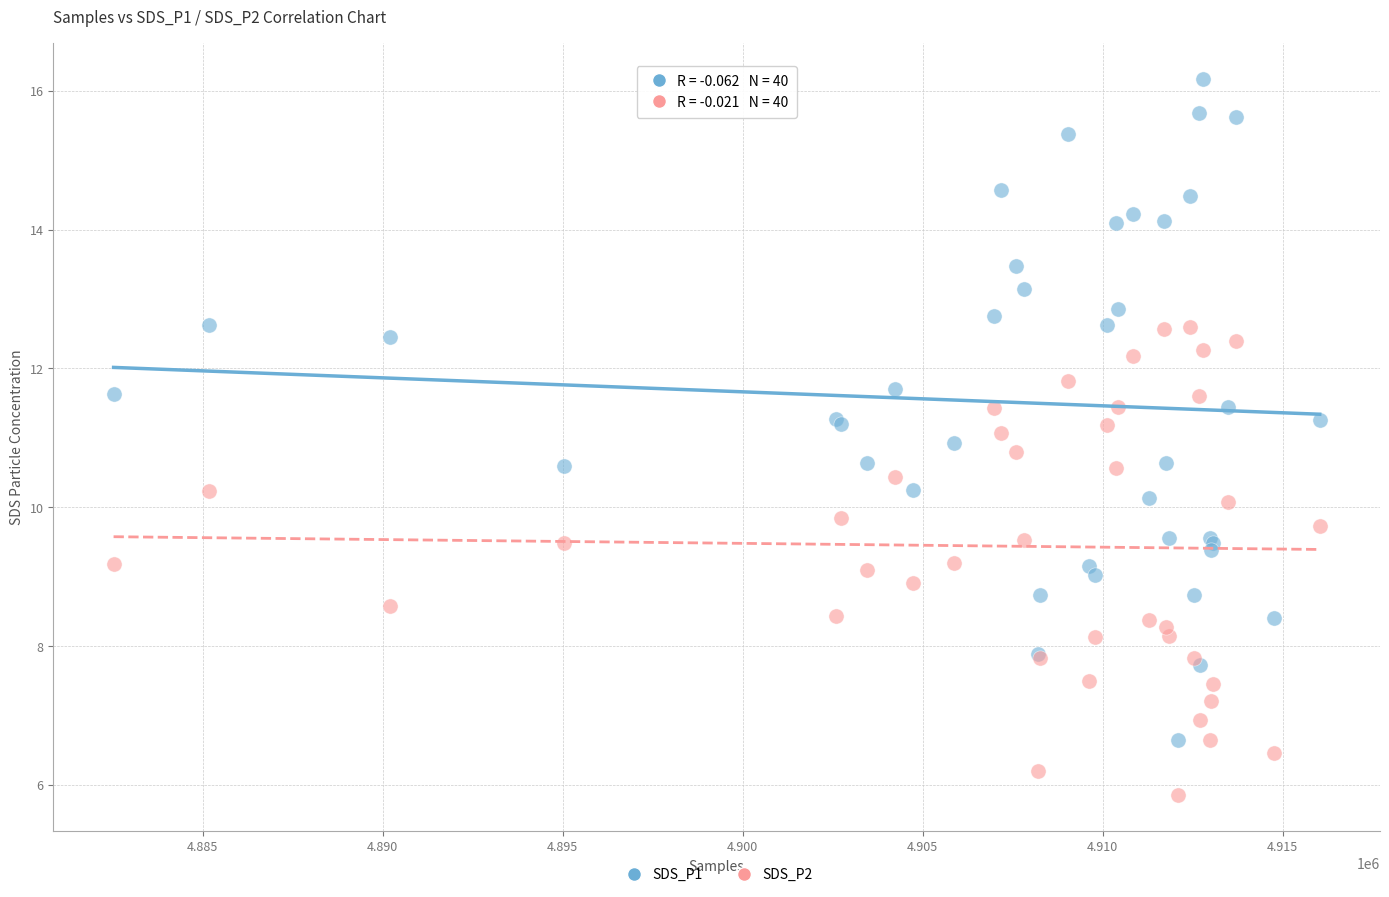

What is the X range (max minus min) for the scatter plot?

33498.0